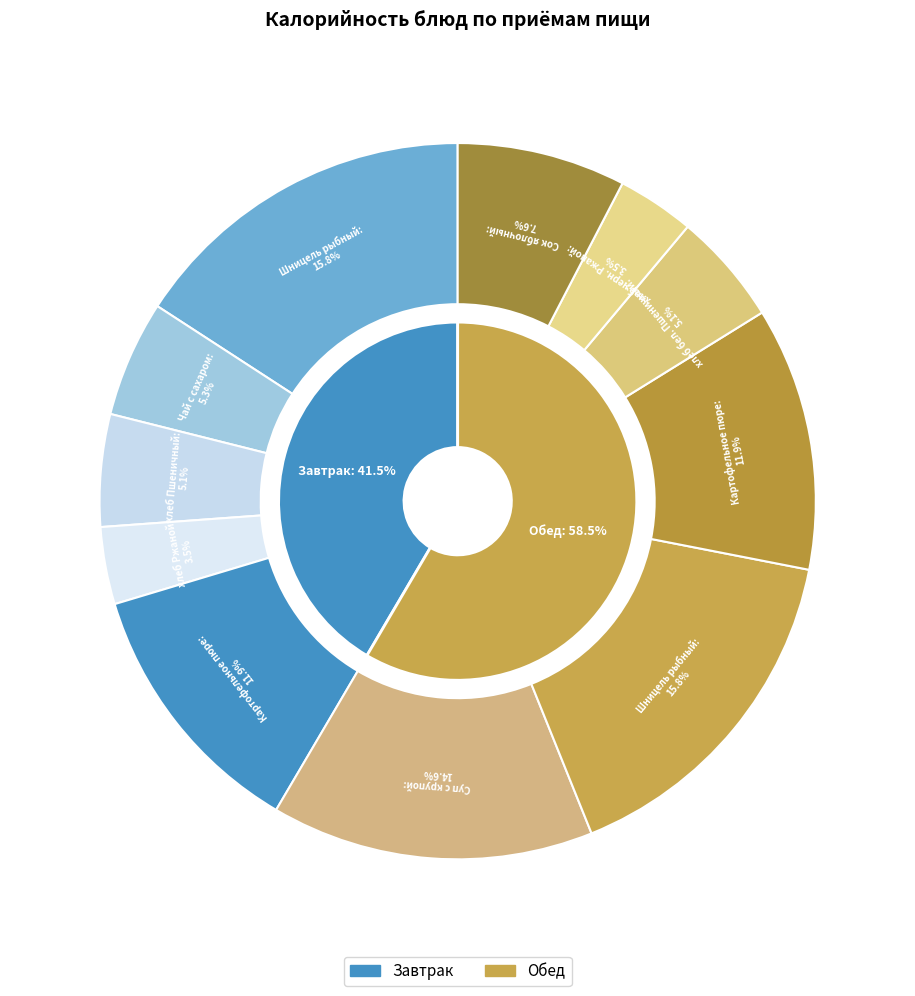

Count the number of slices in the pie.

11